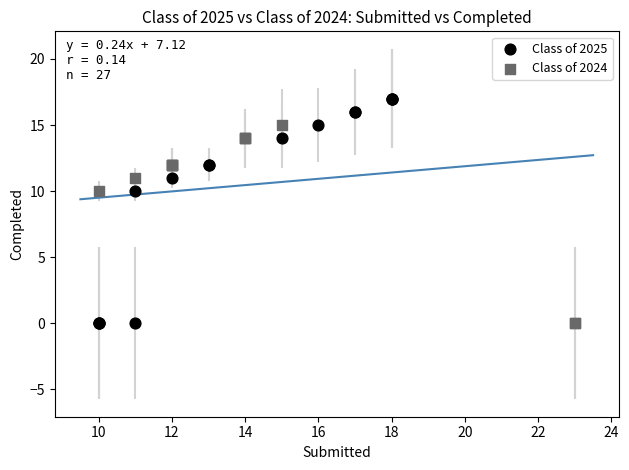

Which series reaches the maximum Y coordinate?

Class of 2025